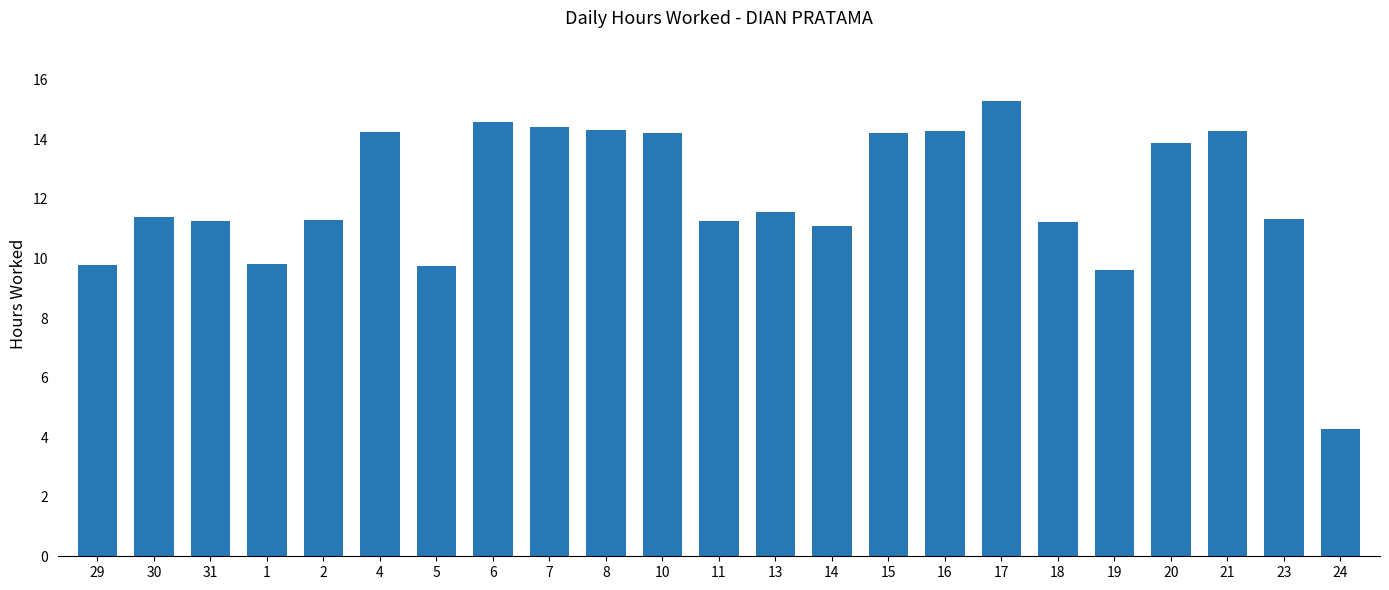

Which has a higher value, 15 or 23?

15